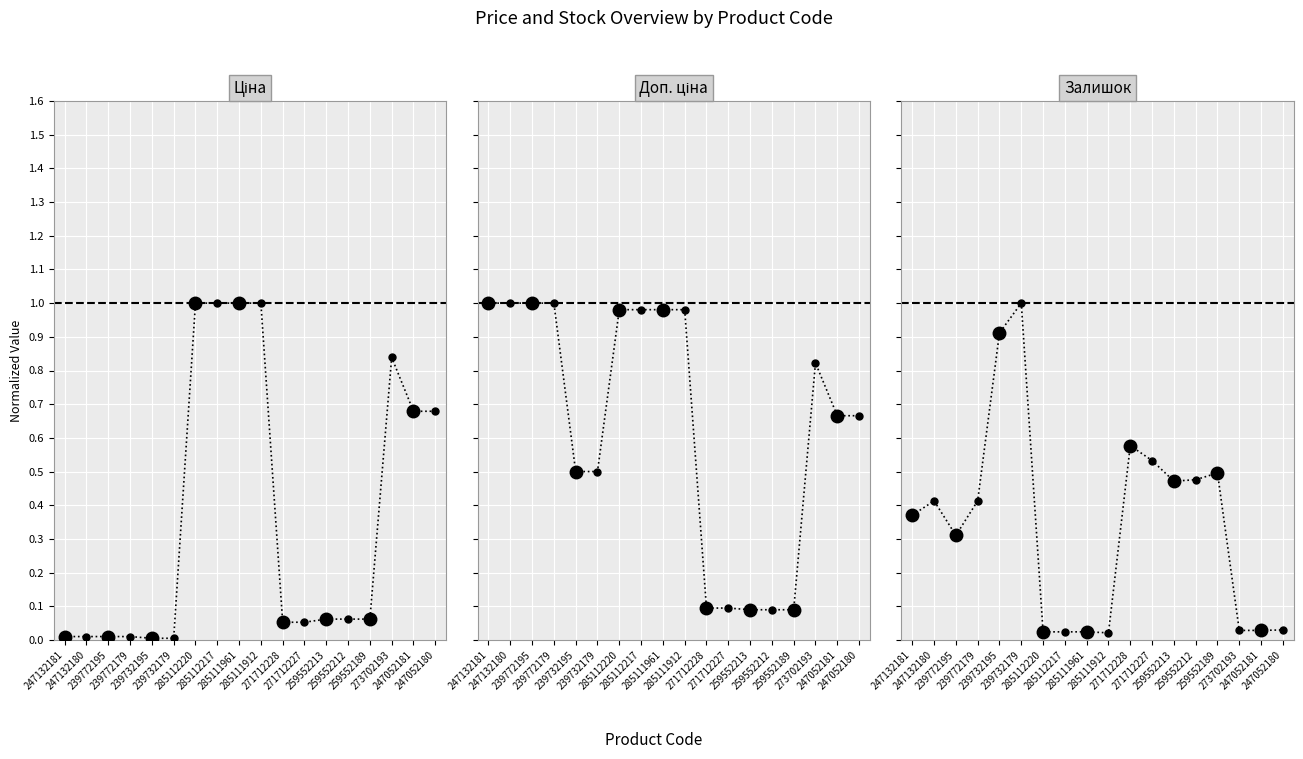

Reading left to right, list all the values displayed in this chart.

Ціна: 0.0	0.0	0.0	0.0	0.0	0.0	1.0	1.0	1.0	1.0	0.1	0.1	0.1	0.1	0.1	0.8	0.7	0.7
Доп. ціна: 1.0	1.0	1.0	1.0	0.5	0.5	1.0	1.0	1.0	1.0	0.1	0.1	0.1	0.1	0.1	0.8	0.7	0.7
Залишок: 0.4	0.4	0.3	0.4	0.9	1.0	0.0	0.0	0.0	0.0	0.6	0.5	0.5	0.5	0.5	0.0	0.0	0.0